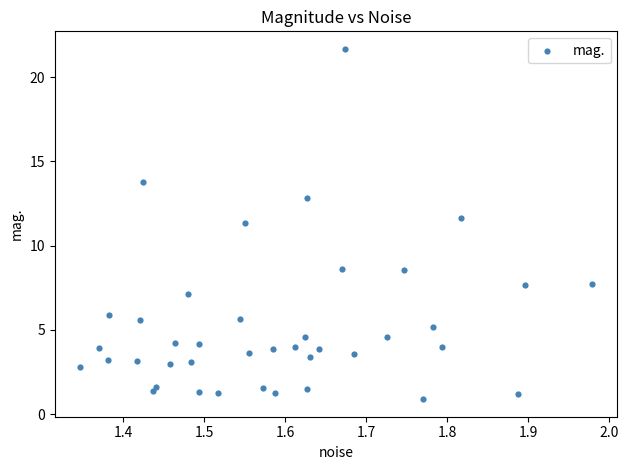

What is the range of X values (max minus min)?

0.6